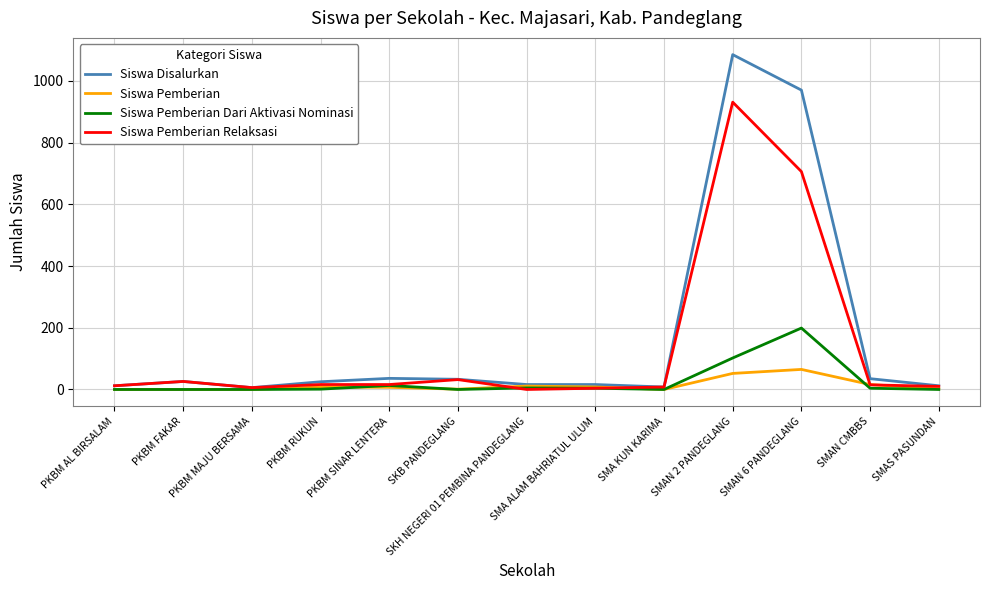

At how many categories does at least one series exceed 477?

2